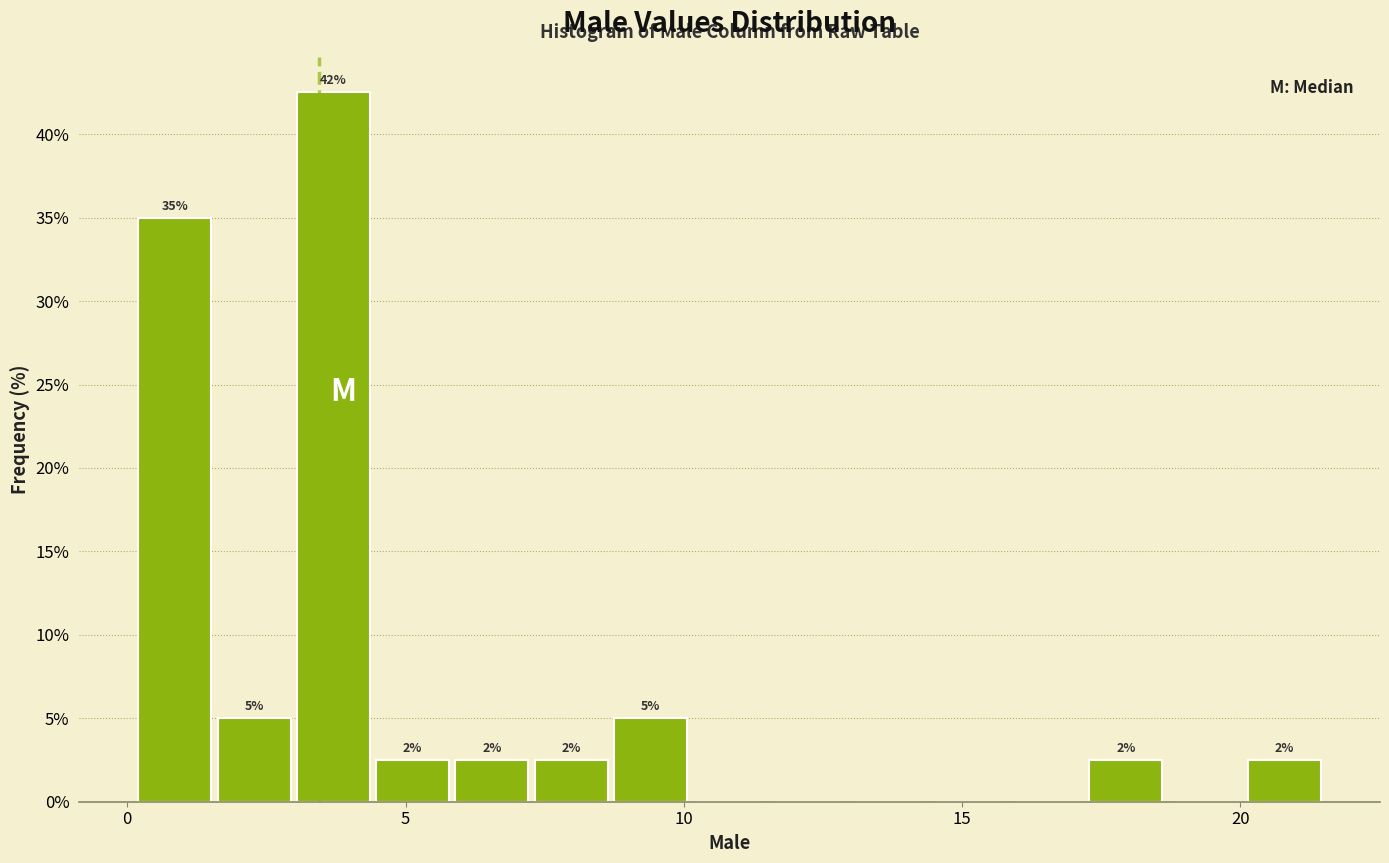

Read against the x-axis, roughly where is the centre of the tallest bar?

3.5